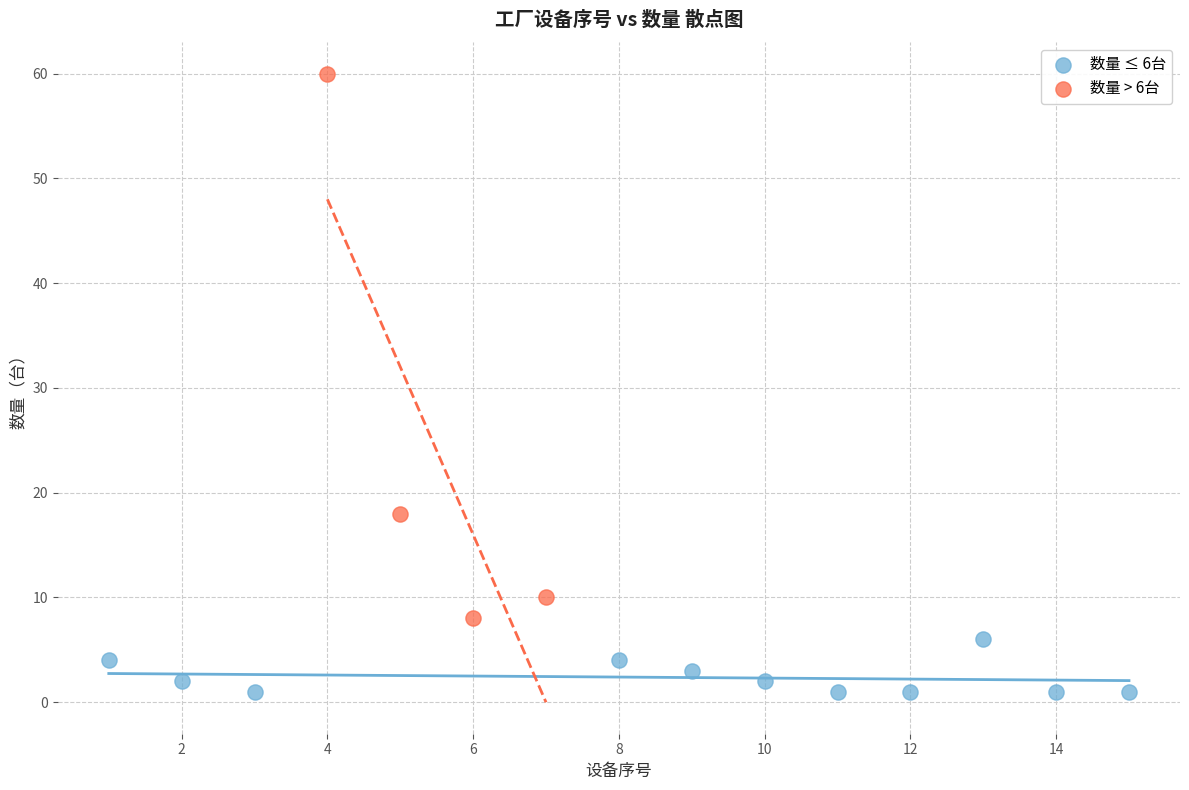

Which series has the widest spread of Y values?

数量 > 6台